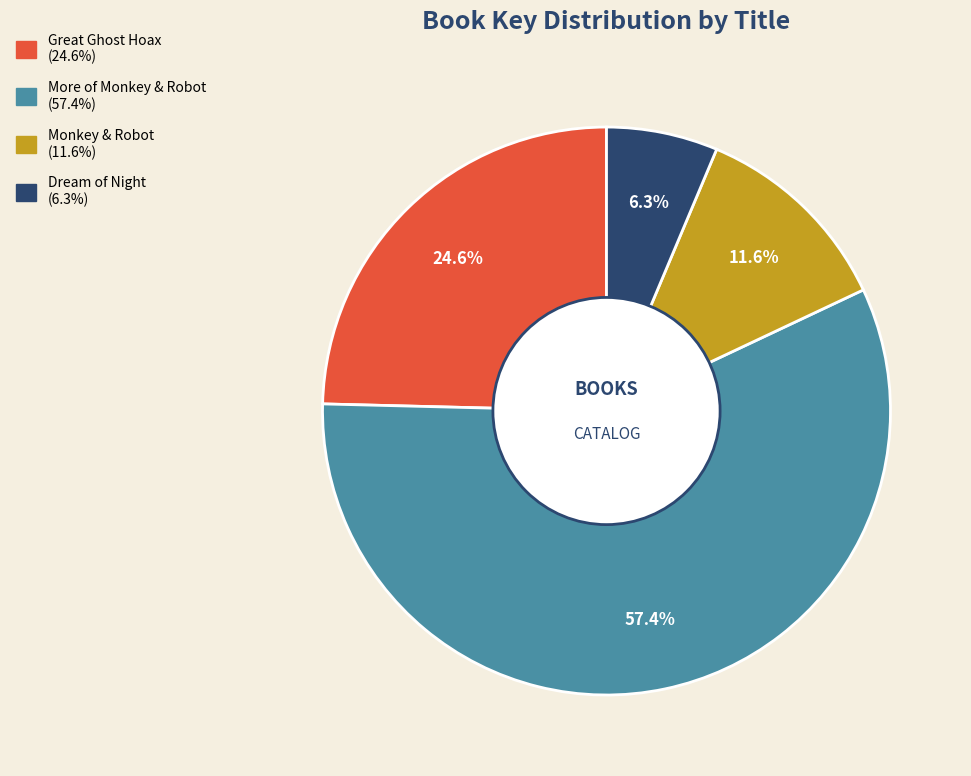

What portion of the pie excludes Monkey & Robot?

88.4%